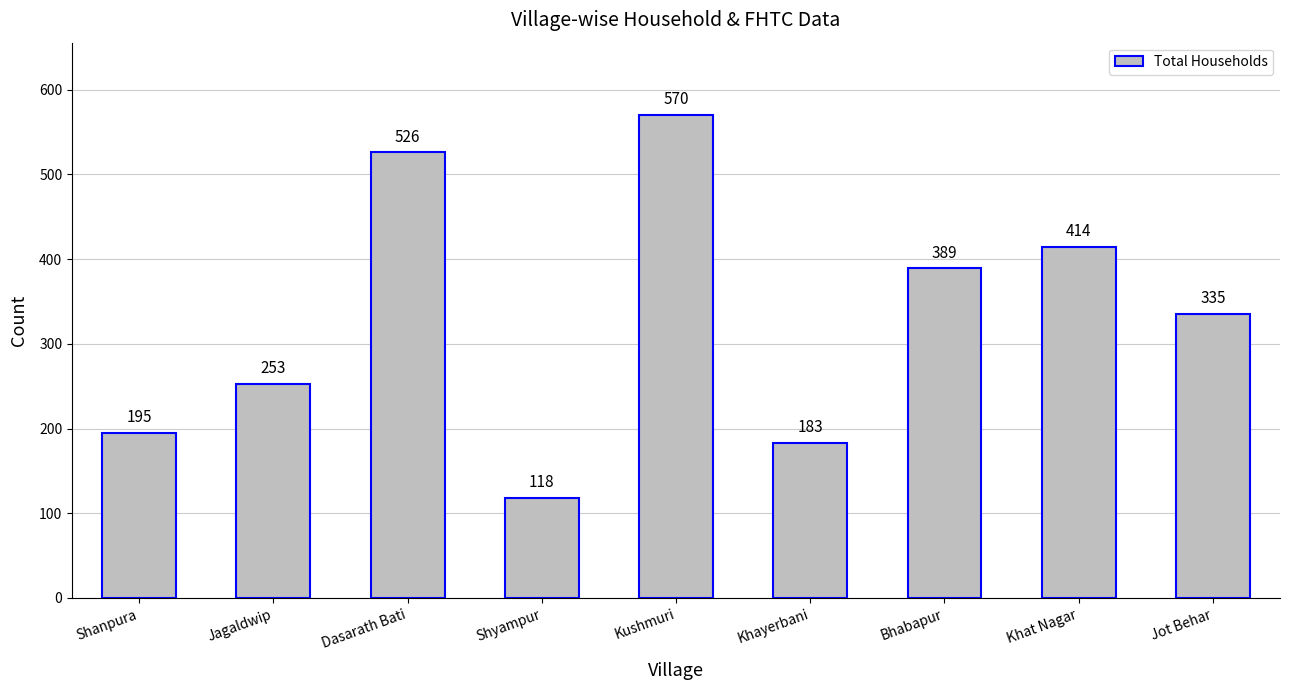

List the labels in order of value, smallest first.

Shyampur, Khayerbani, Shanpura, Jagaldwip, Jot Behar, Bhabapur, Khat Nagar, Dasarath Bati, Kushmuri